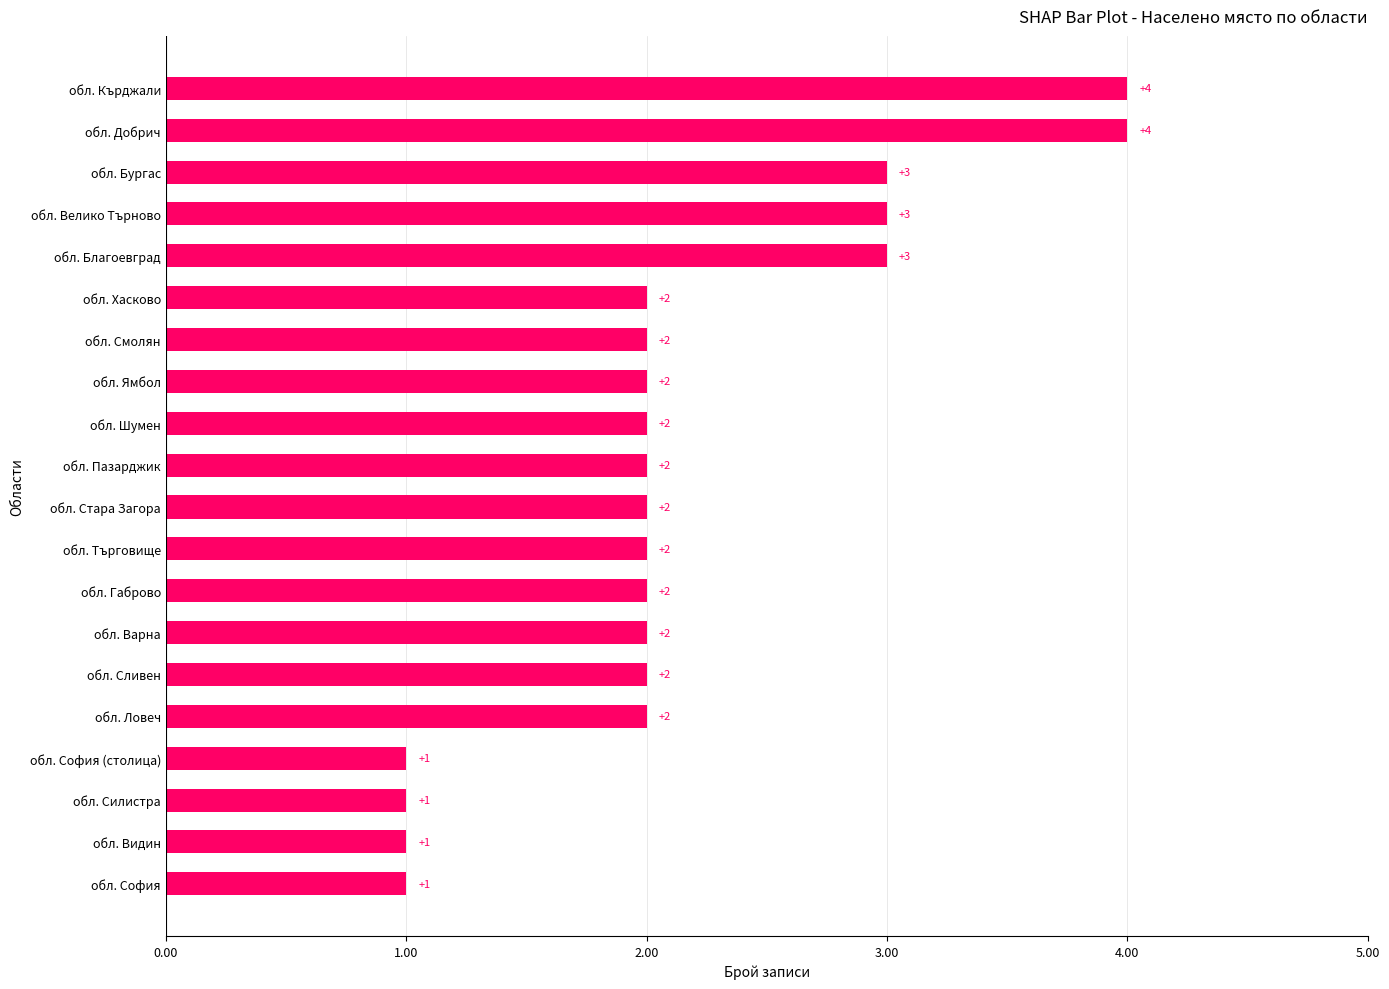

Reading top to bottom, what are all the values shown in this chart?

4	4	3	3	3	2	2	2	2	2	2	2	2	2	2	2	1	1	1	1